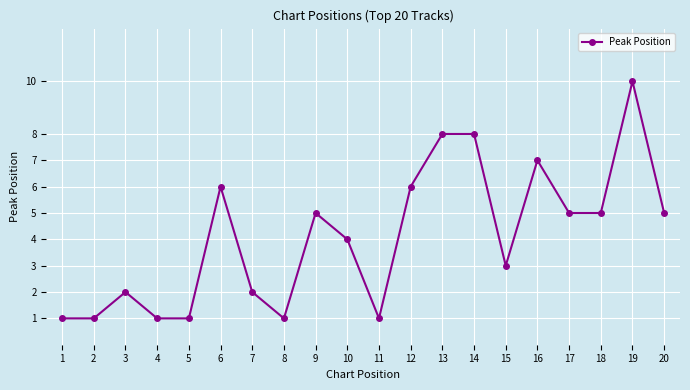

True or false: there are more than 0 points higher than both neighbors.

True